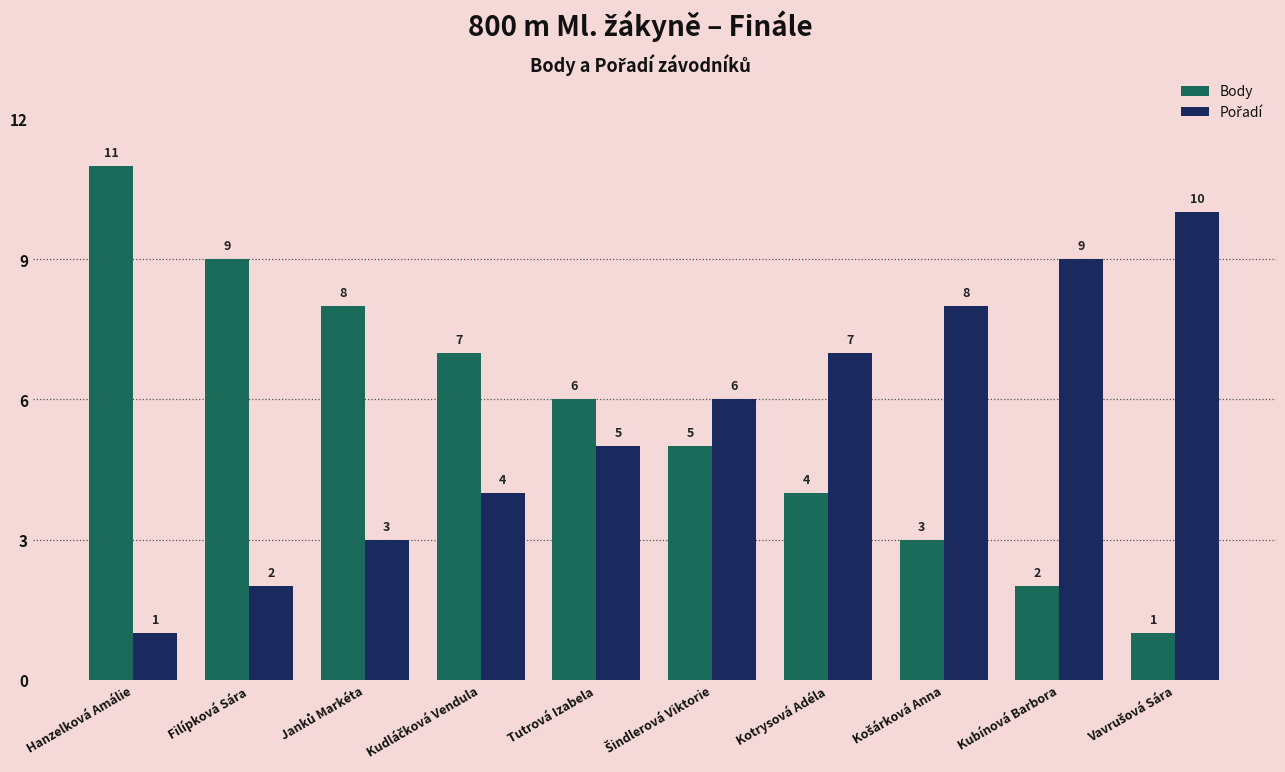

What is the highest value of the Body series?

11